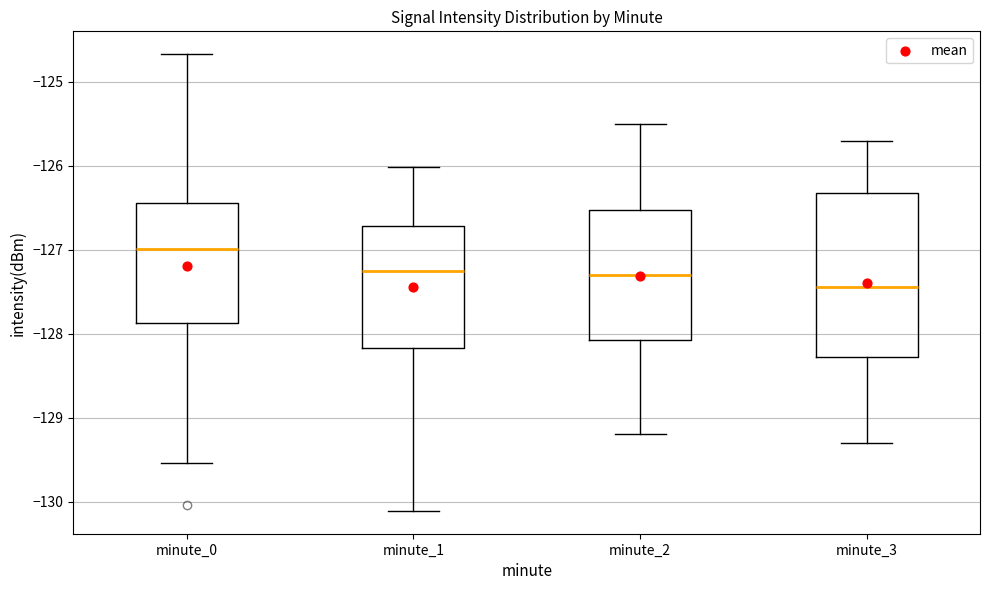

Which box's median line is the lowest?

minute_3